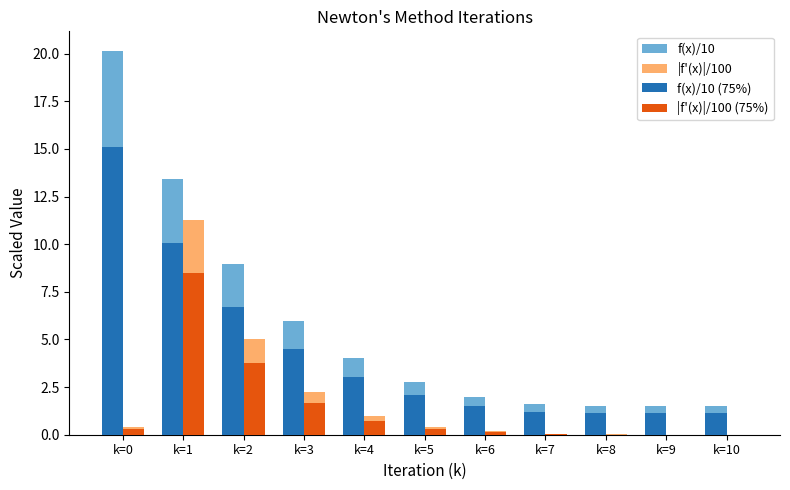

What is the sum of all f(x)/10 values?

63.5